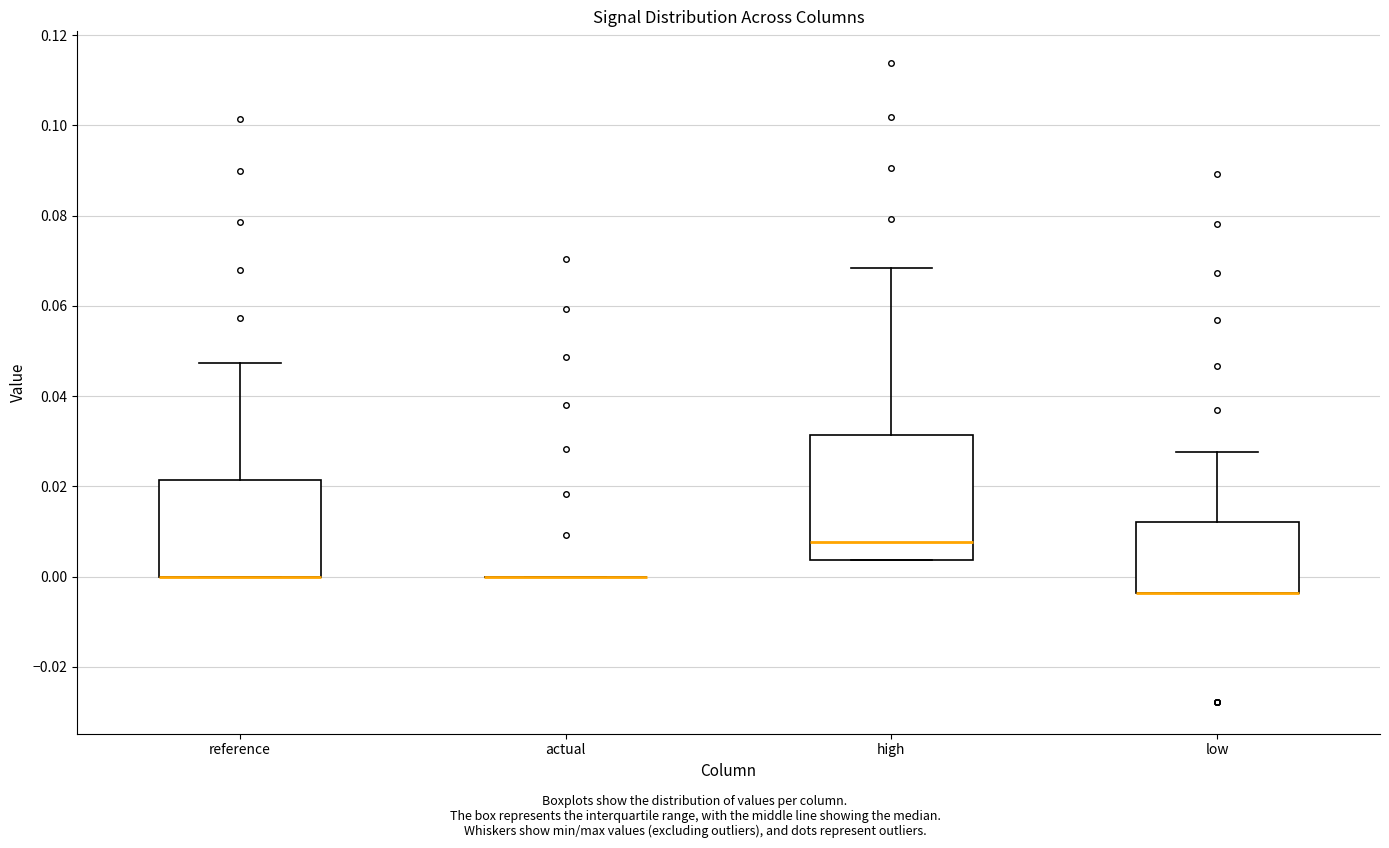

Comparing the boxes themselves (not the whiskers), which one is the tallest?

high